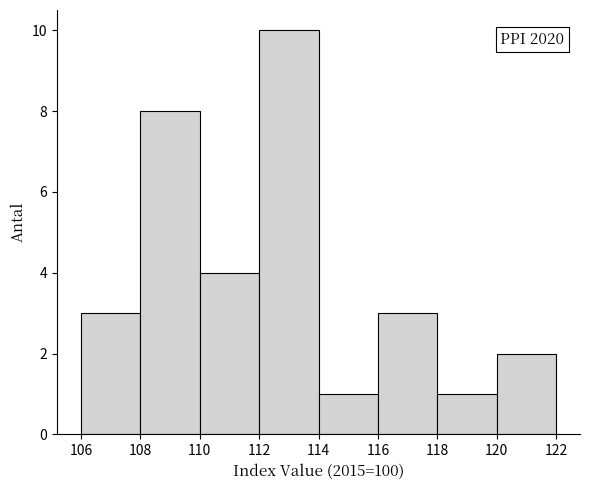

Over which range of the x-axis is the bar tallest?

112 to 114